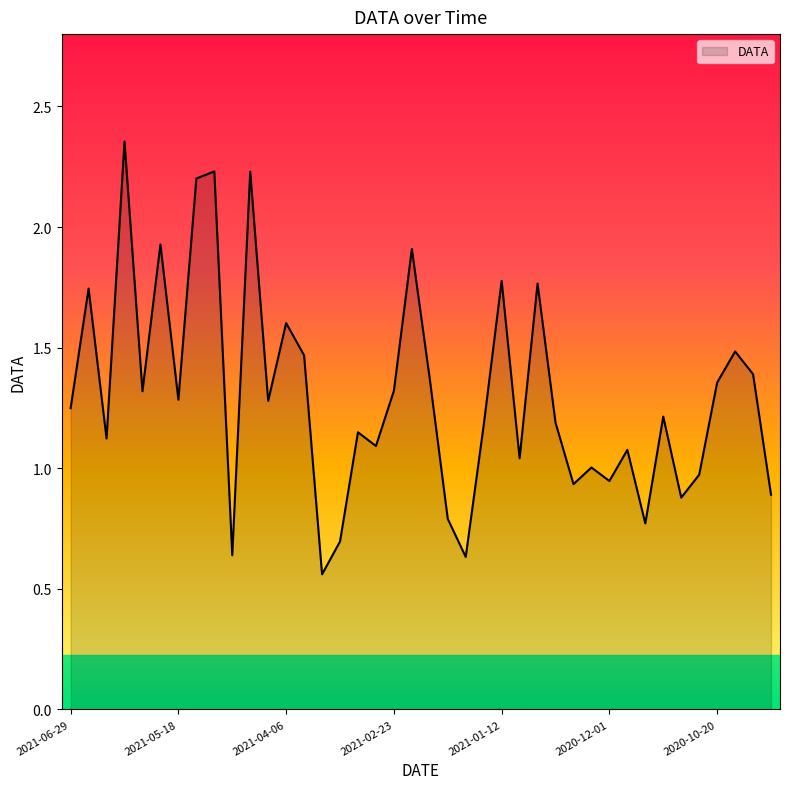

Does the chart have visible grid lines?

No